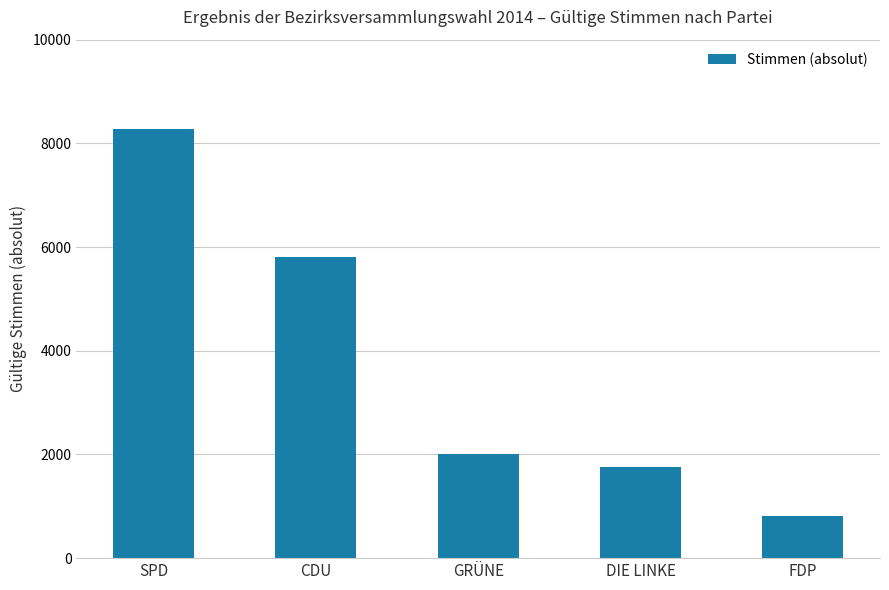

Reading left to right, list all the values displayed in this chart.

SPD=8269	CDU=5813	GRÜNE=2011	DIE LINKE=1761	FDP=809